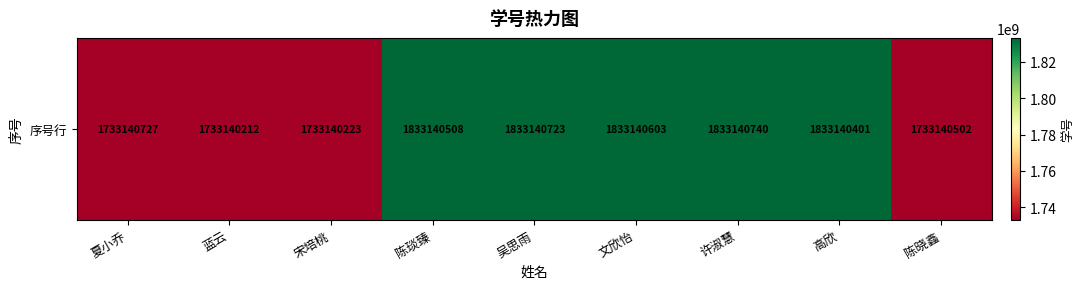

What is the minimum value shown in the chart?

1733140212